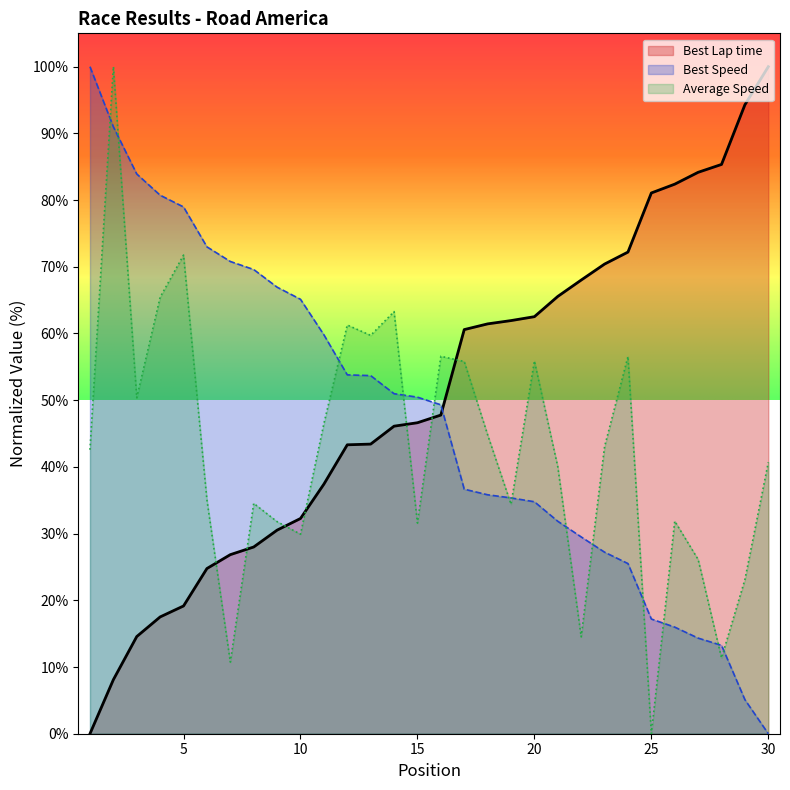

List the series in order of their overall mean, highest first.

Best Lap time, Best Speed, Average Speed